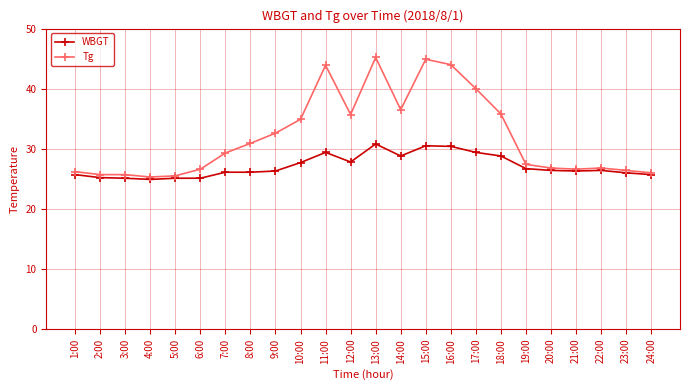

Which series has the widest spread of values?

Tg